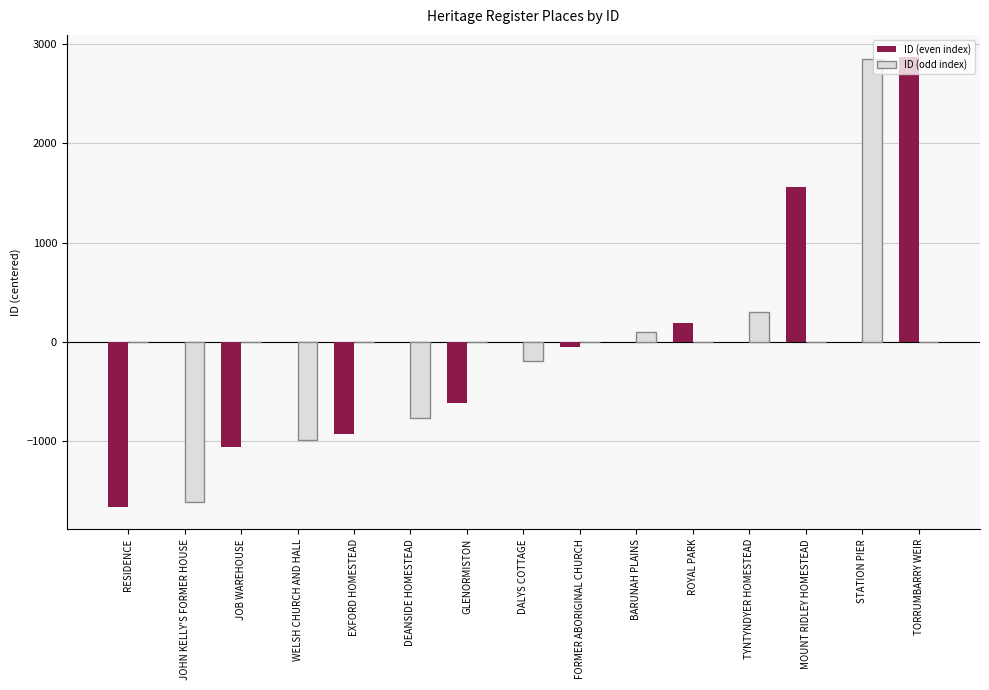

The ID (even index) series shows -1060.1 at JOB WAREHOUSE. True or false?

True